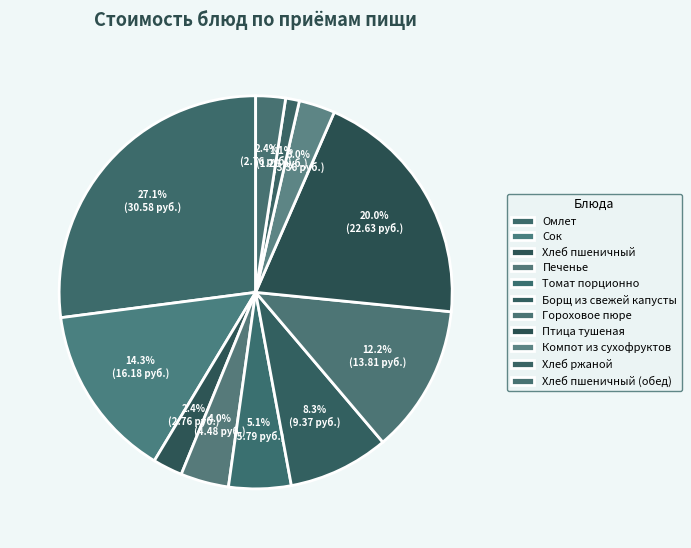

True or false: Томат порционно accounts for 5% of the total.

True